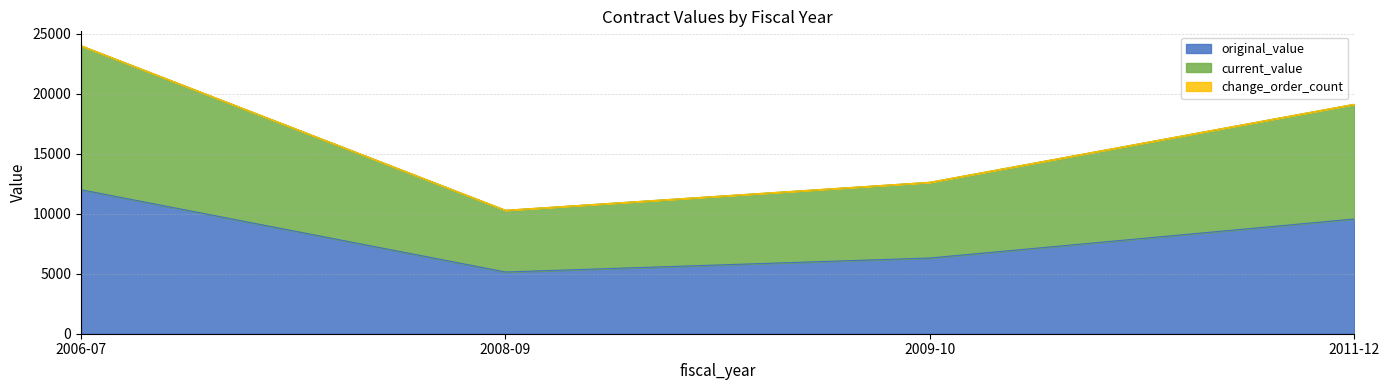

How many values in the original_value series exceed 9562?

2